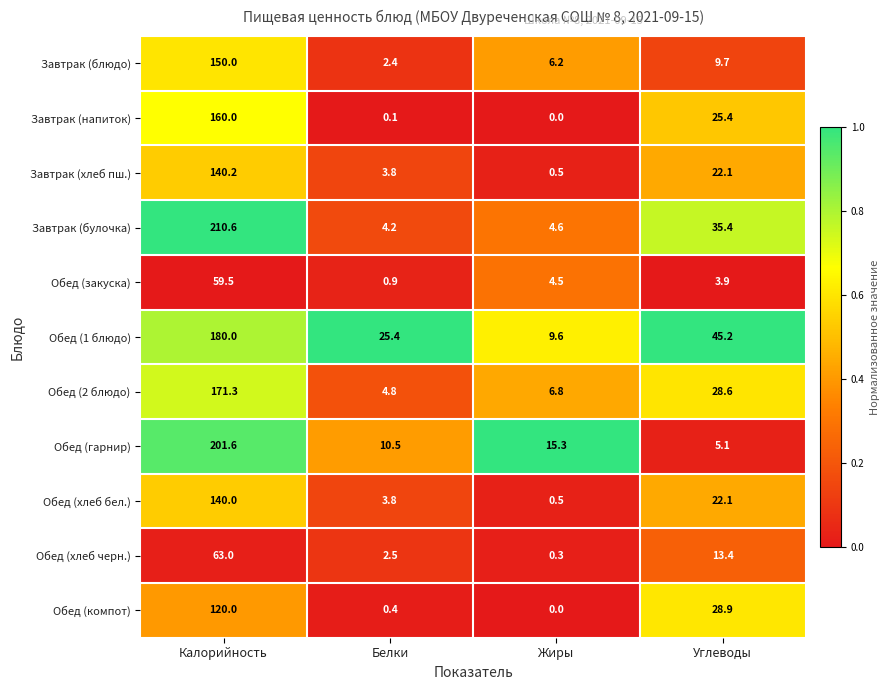

At which label is Обед (гарнир) closest to 103?

Жиры